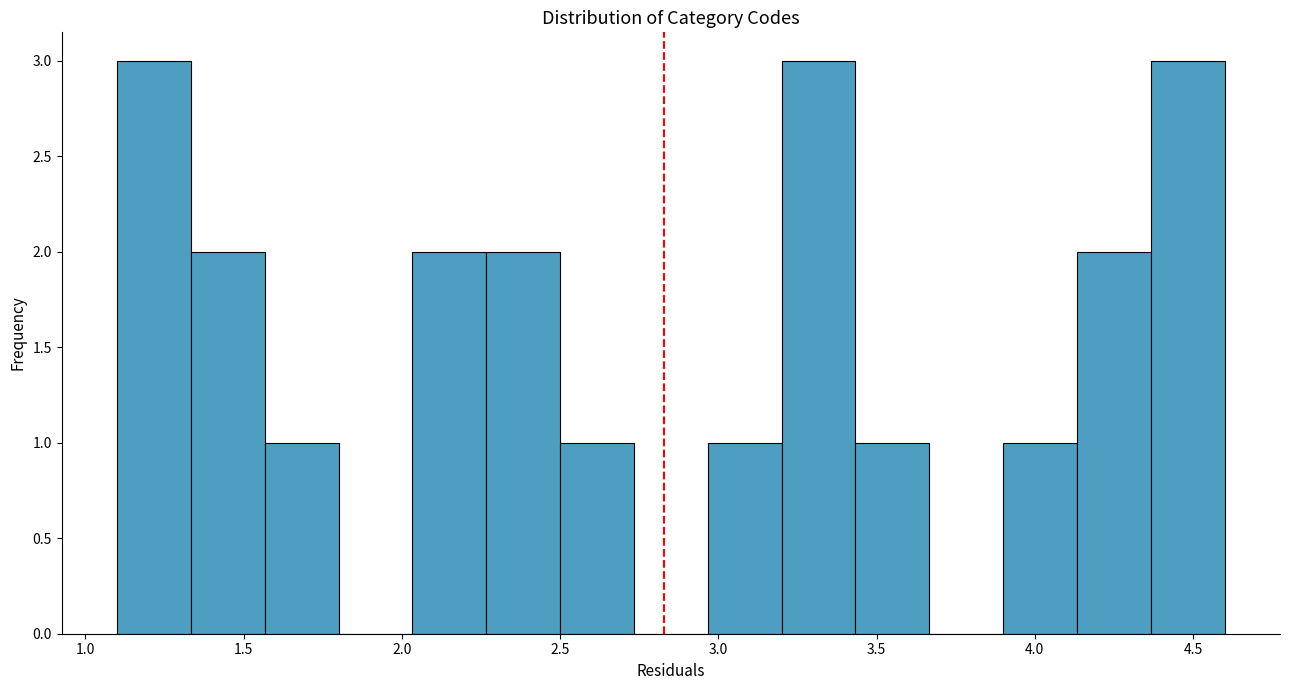

Reading left to right, transcribe this chart: for each bar, give the range it covers on the x-axis and its height. Neither the bar edges nor the heights are printed on the chart, so give them approximately, as read against the axes.

1.10 to 1.35: 3
1.35 to 1.55: 2
1.55 to 1.80: 1
1.80 to 2.05: 0
2.05 to 2.25: 2
2.25 to 2.50: 2
2.50 to 2.75: 1
2.75 to 2.95: 0
2.95 to 3.20: 1
3.20 to 3.45: 3
3.45 to 3.65: 1
3.65 to 3.90: 0
3.90 to 4.15: 1
4.15 to 4.35: 2
4.35 to 4.60: 3